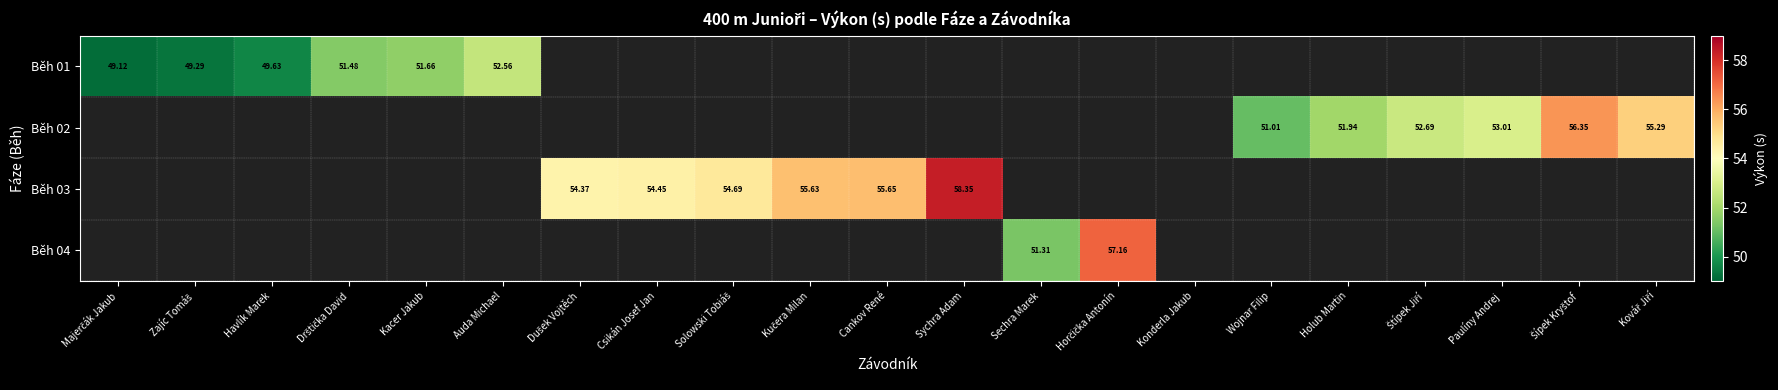

True or false: Běh 02 has a value of 0.0 at Horčička Antonín.

True